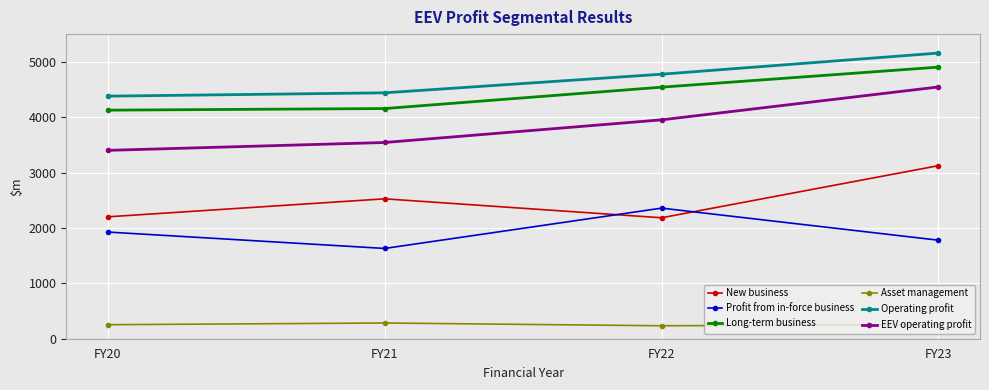

What are all the series names shown in the legend?

New business, Profit from in-force business, Long-term business, Asset management, Operating profit, EEV operating profit